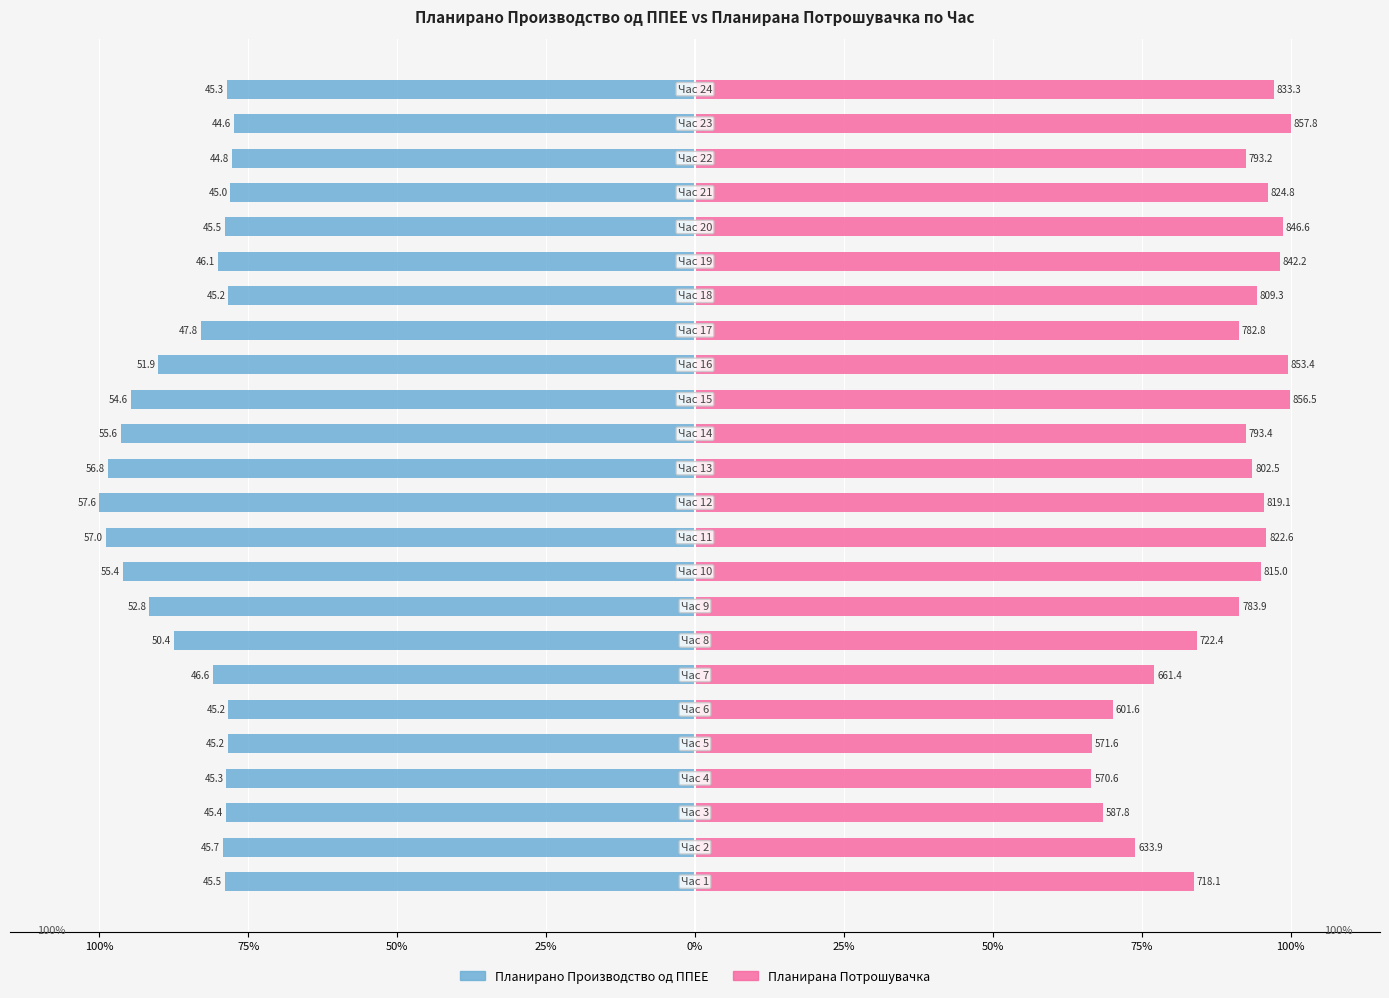

The value of Планирано Производство од ППЕЕ at 10 is -34.6. True or false?

False